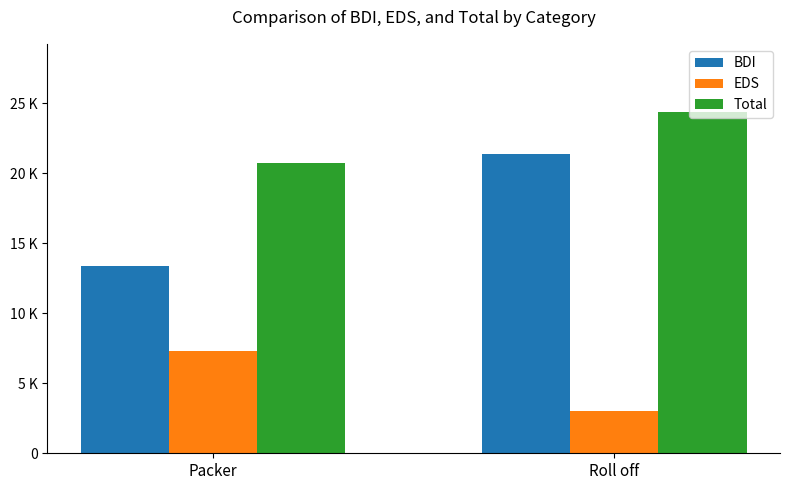

Rank the series by their average value, from lowest to highest.

EDS, BDI, Total